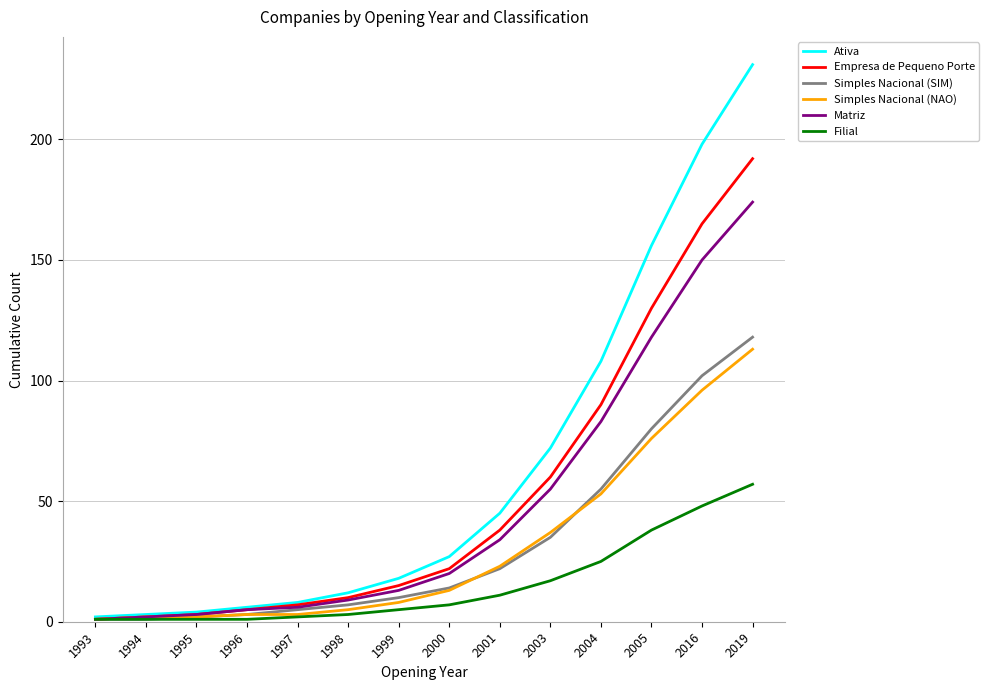

The Filial series shows 1 at 1993. True or false?

True